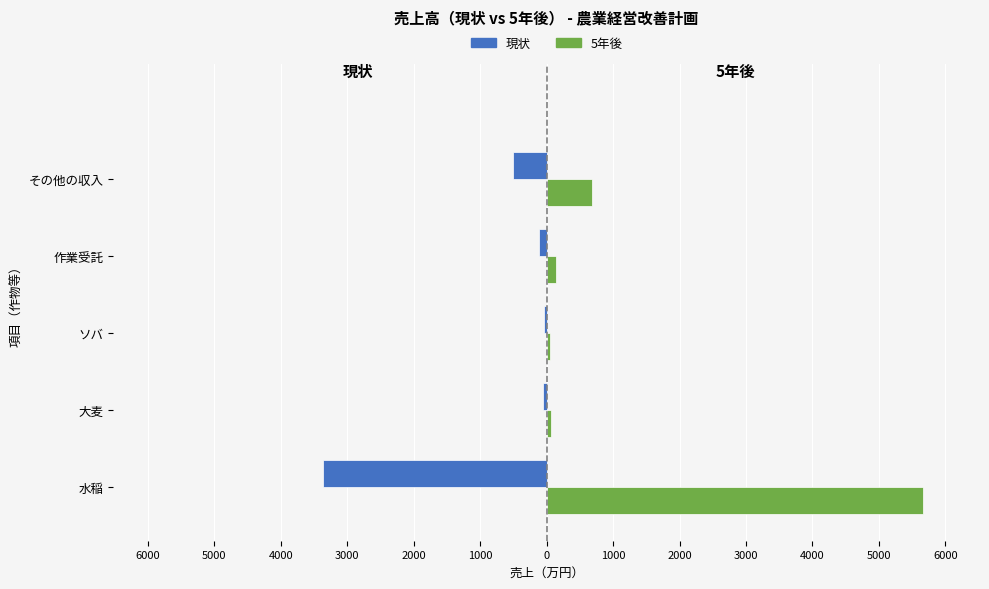

What are all the series names shown in the legend?

現状, 5年後